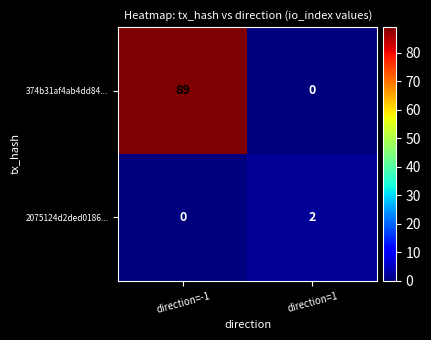

What is the maximum value shown in the chart?

89